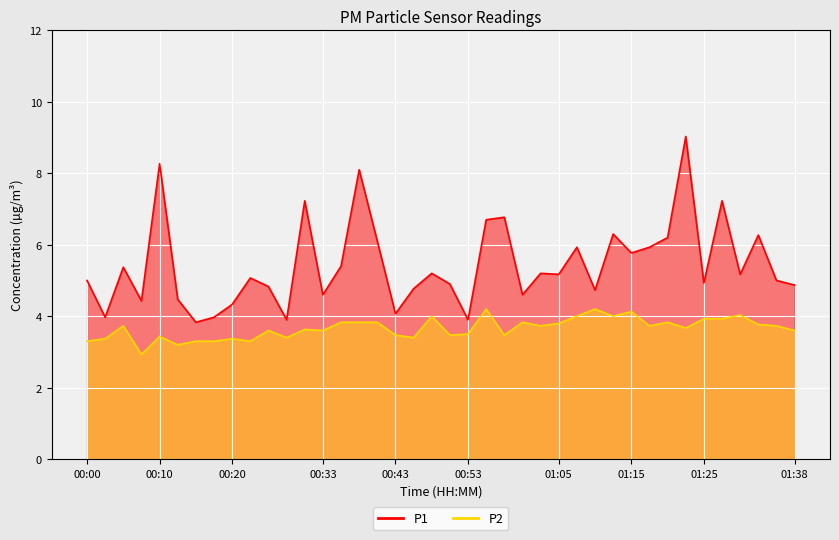

What is the difference between the maximum and minimum values in the P2 series?

1.3